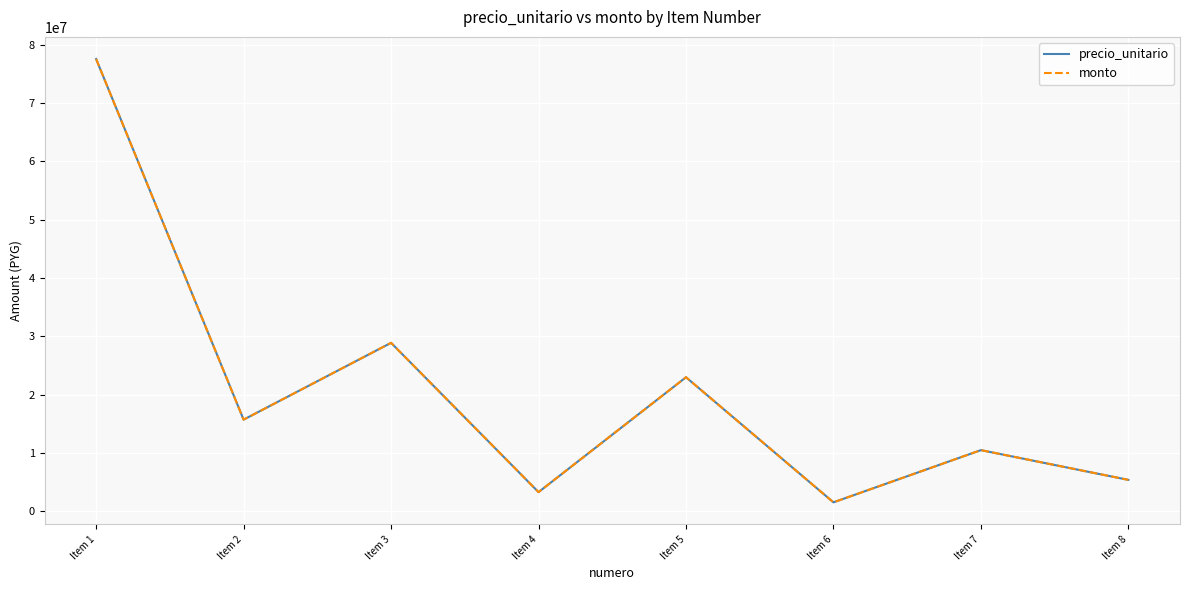

At which label is precio_unitario closest to 39555000?

Item 3